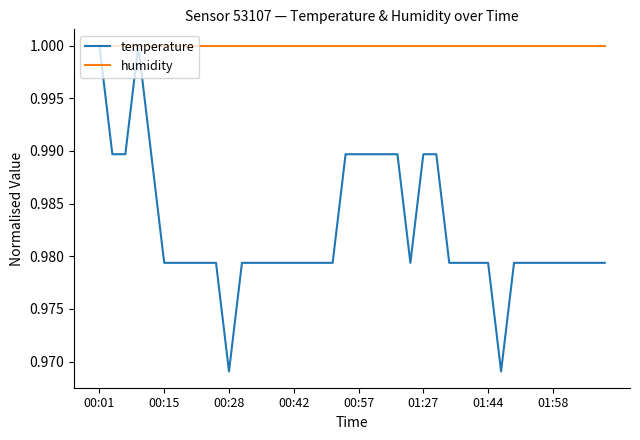

List the series in order of their overall mean, highest first.

humidity, temperature